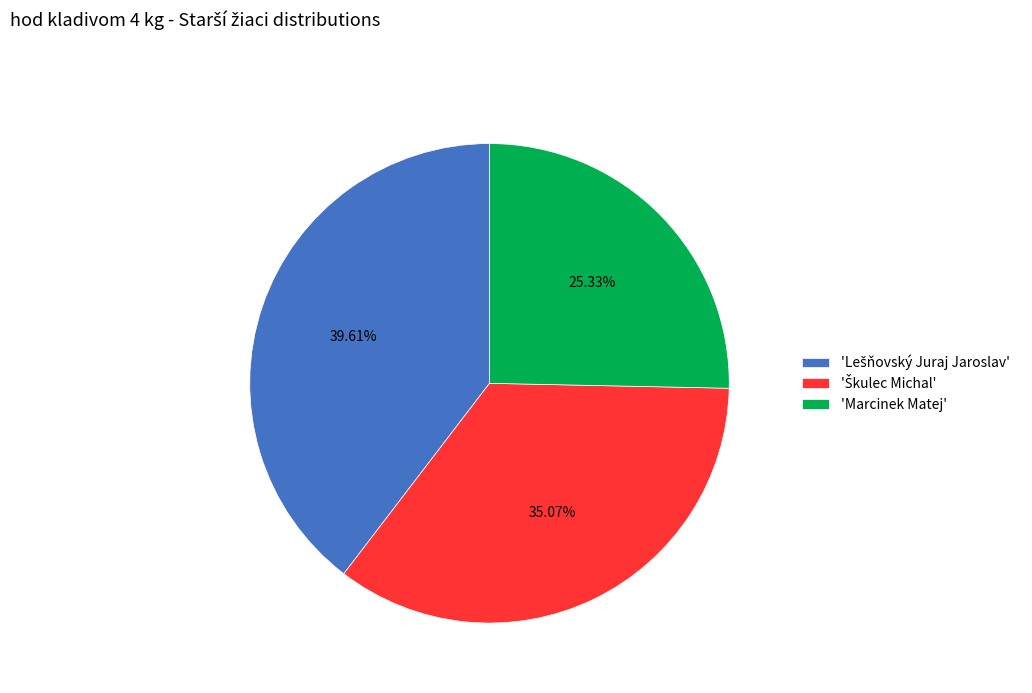

Which slice is the smallest?

'Marcinek Matej'